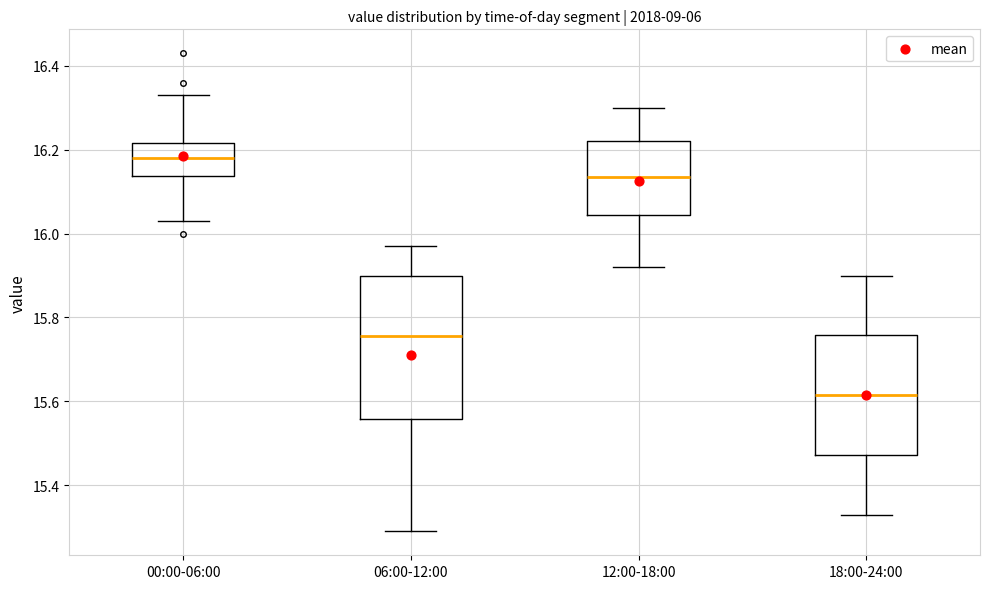

Reading left to right, read every box against the y-axis: the position of its median line, the range the box covers, and the ends of its whiskers. The values are not printed on the chart, so give them approximately, as read against the axis.

00:00-06:00: median 16.18, box 16.14 to 16.22, whiskers 16.04 to 16.34
06:00-12:00: median 15.76, box 15.56 to 15.90, whiskers 15.30 to 15.98
12:00-18:00: median 16.14, box 16.04 to 16.22, whiskers 15.92 to 16.30
18:00-24:00: median 15.62, box 15.48 to 15.76, whiskers 15.34 to 15.90